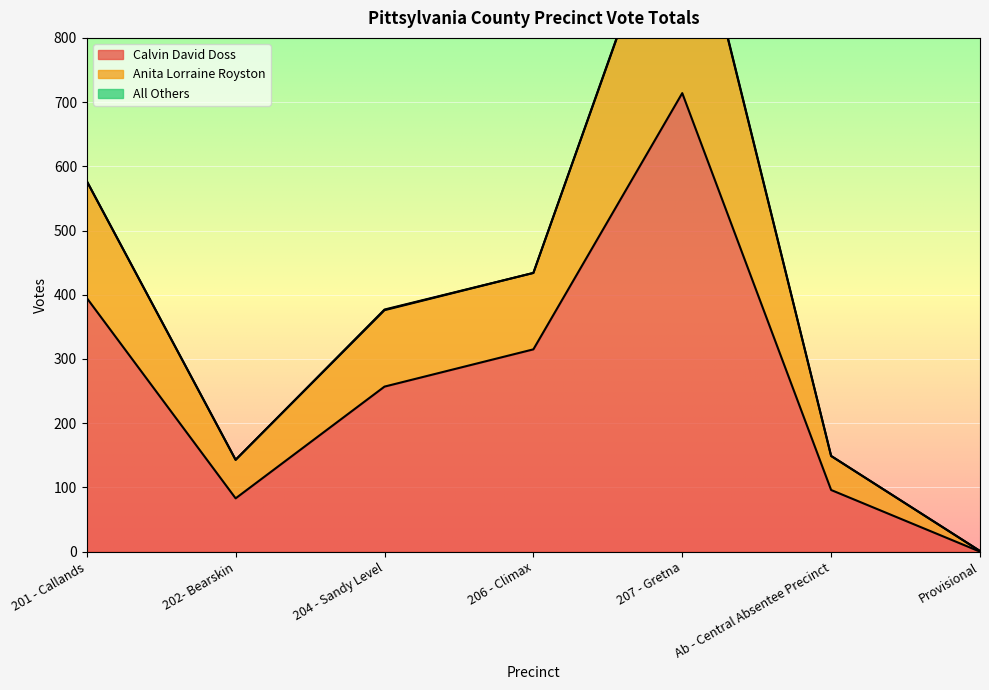

True or false: Calvin David Doss has more than 2 interior local peaks.

False